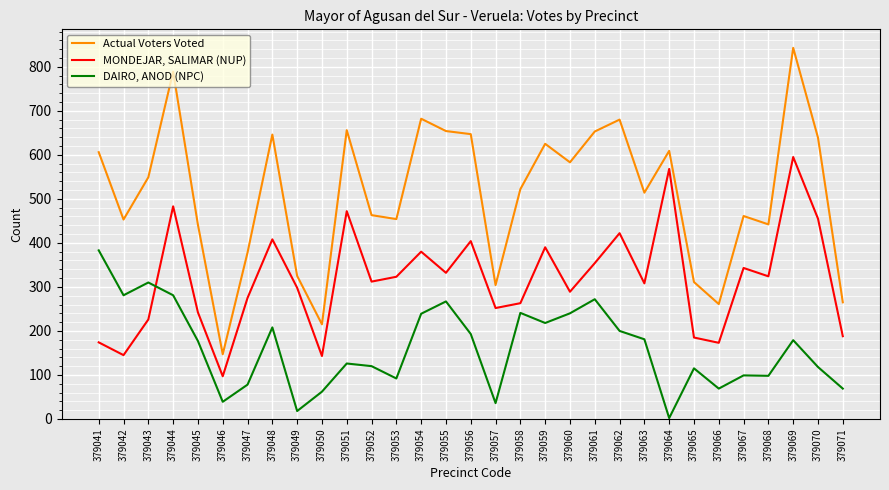

At which category is the sum across all series the highest?

379069